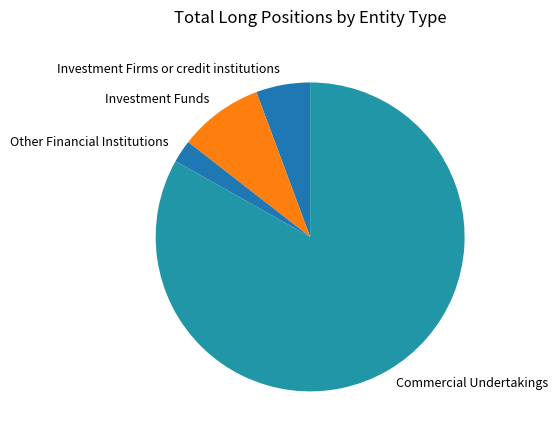

Between Commercial Undertakings and Other Financial Institutions, which is larger?

Commercial Undertakings